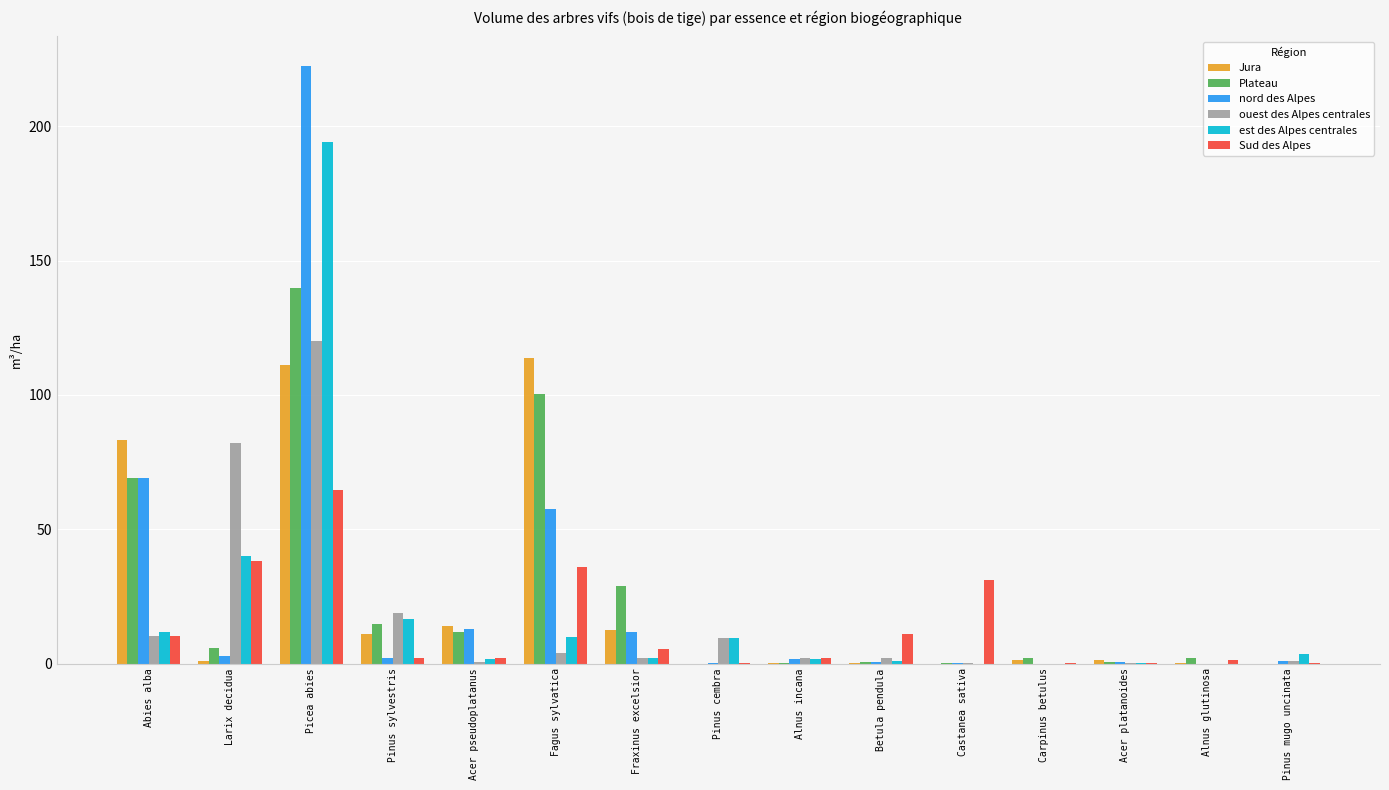

How many groups of bars are there?

15